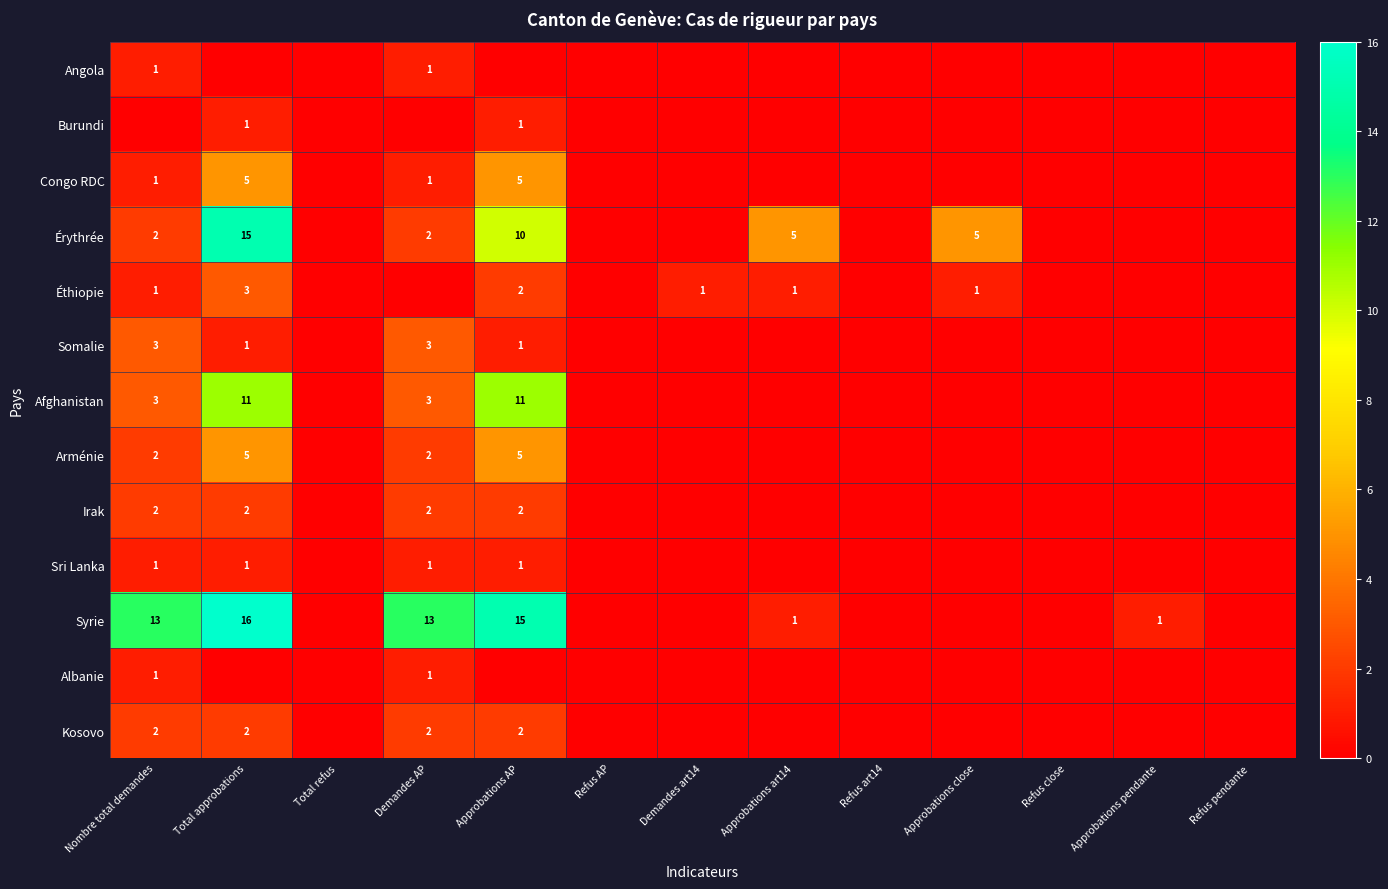

Is it true that Angola equals 1 at Nombre total demandes?

True